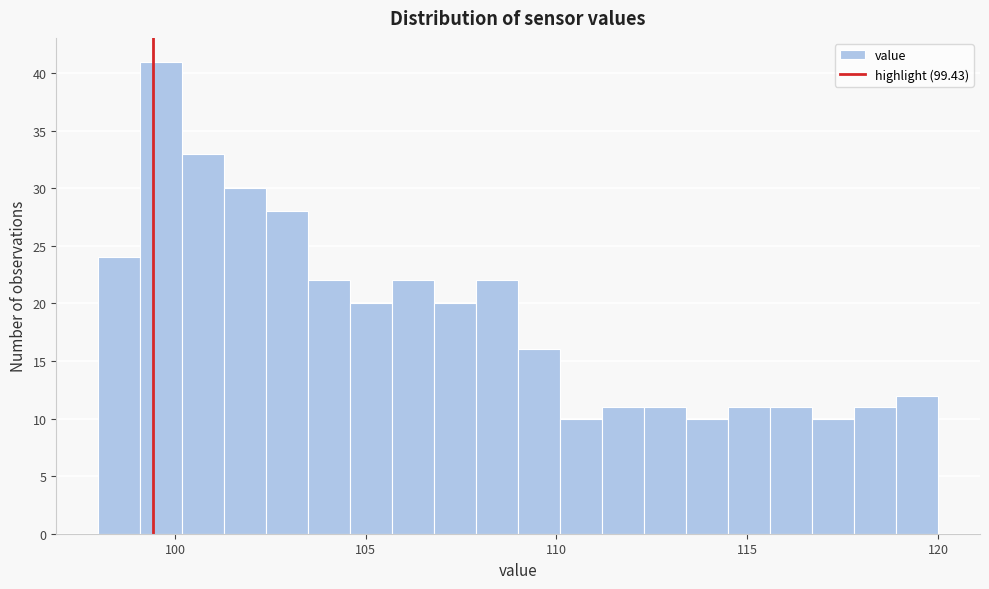

Read against the x-axis, roughly where is the centre of the tallest bar?

99.5